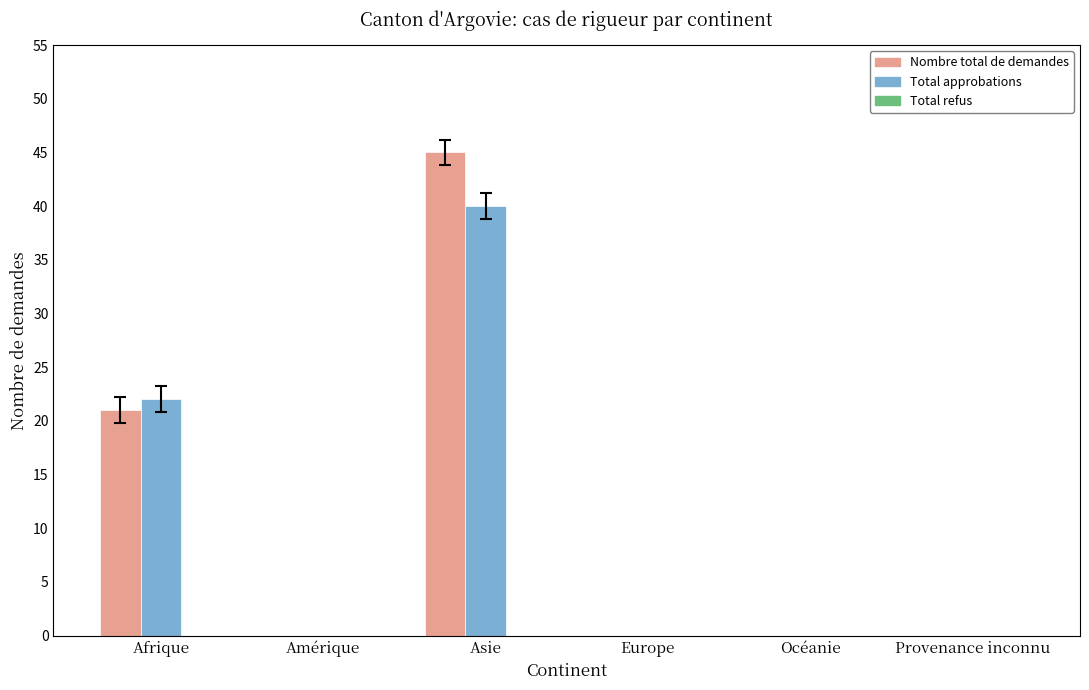

Which series has the largest range (max minus min)?

Nombre total de demandes